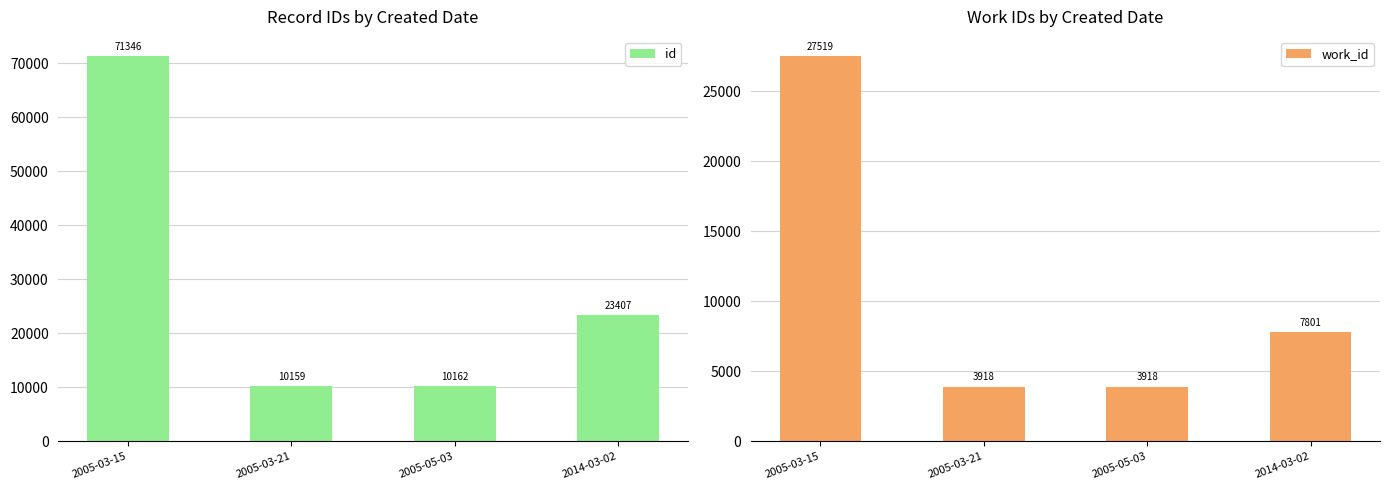

At which label does work_id first exceed 7801?

2005-03-15